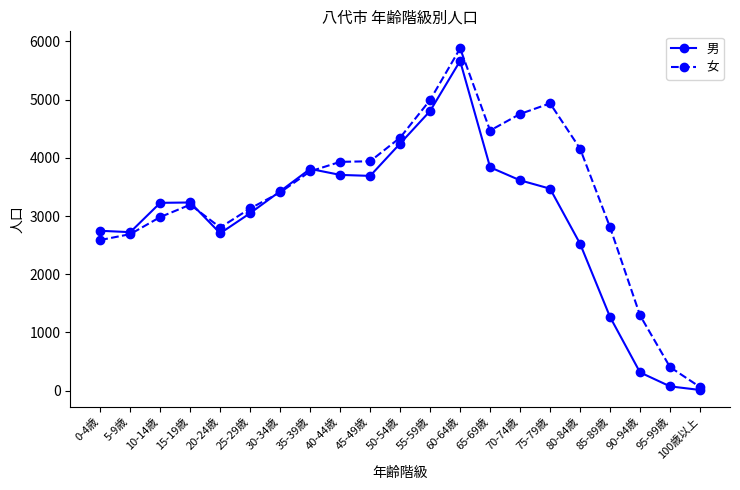

The 女 series shows 2983 at 10-14歳. True or false?

True